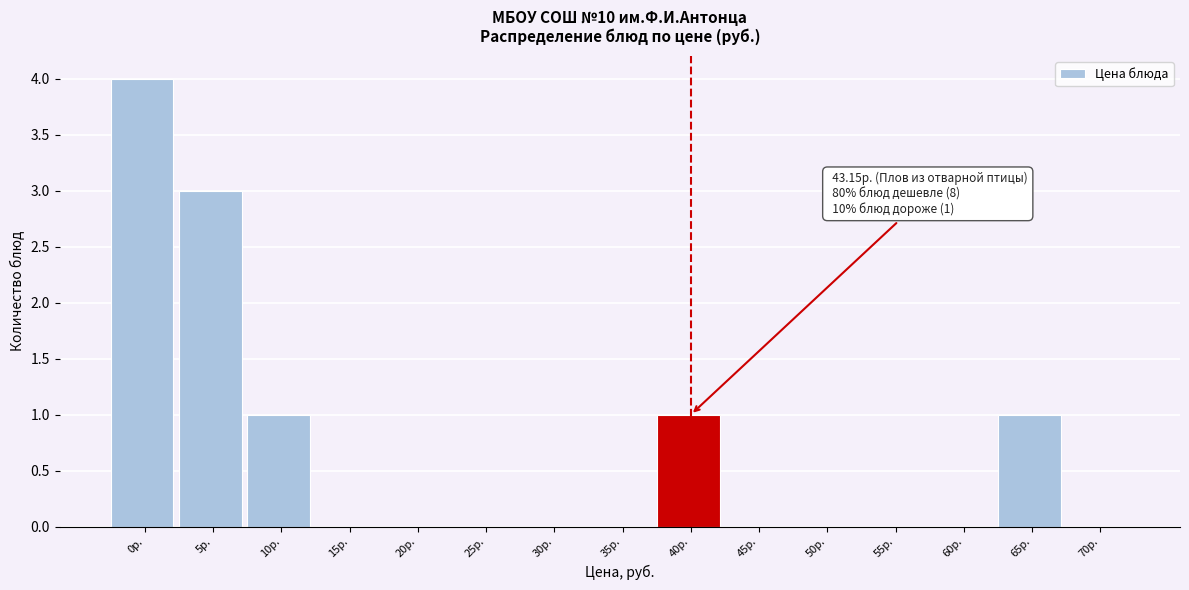

Reading left to right, transcribe all the data shown in this chart.

0р.=4	5р.=3	10р.=1	15р.=0	20р.=0	25р.=0	30р.=0	35р.=0	40р.=1	45р.=0	50р.=0	55р.=0	60р.=0	65р.=1	70р.=0